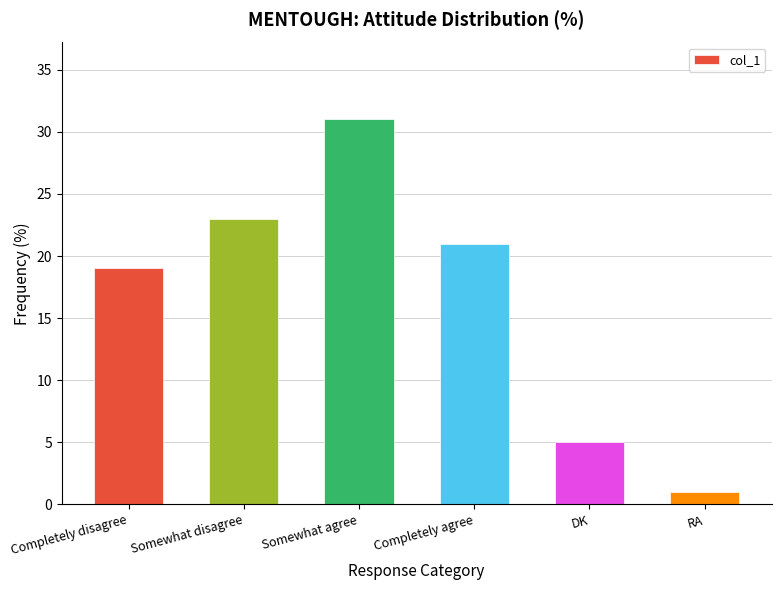

True or false: the data shows 31 at Somewhat agree.

True